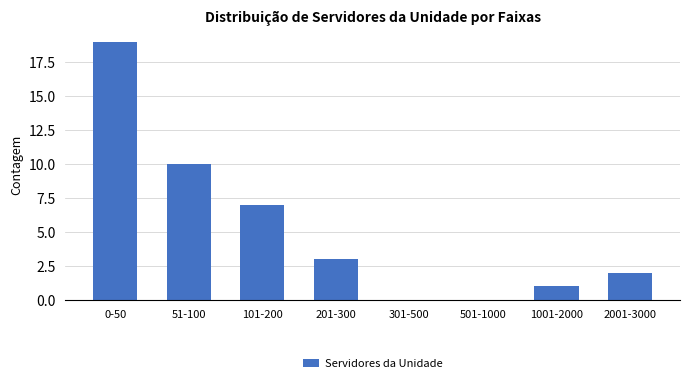

Reading right to left, what are all the values shown in this chart?

2001-3000=2	1001-2000=1	501-1000=0	301-500=0	201-300=3	101-200=7	51-100=10	0-50=19